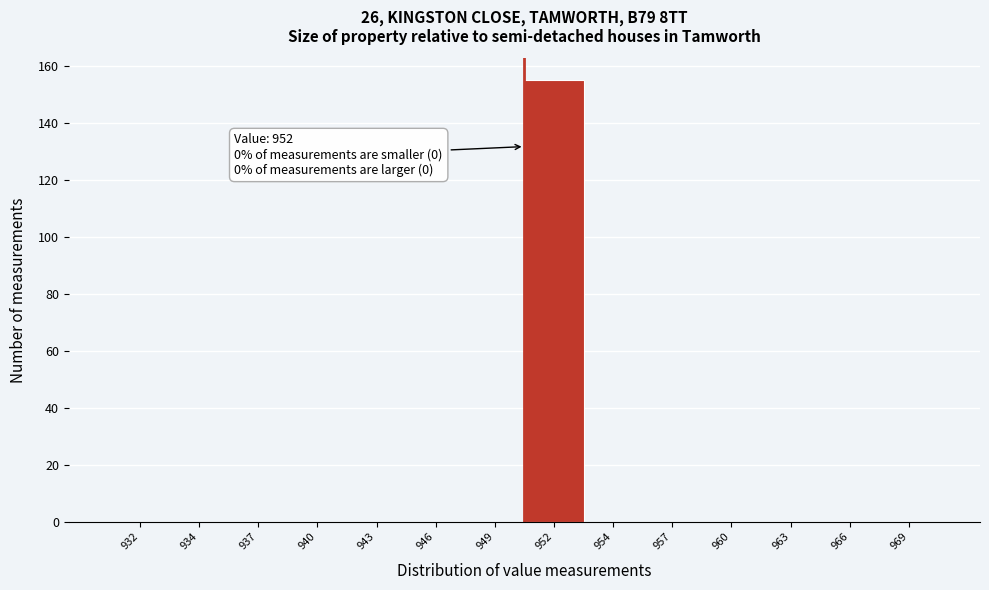

Reading right to left, transcribe all the data shown in this chart.

969=0	966=0	963=0	960=0	957=0	954=0	952=155	949=0	946=0	943=0	940=0	937=0	934=0	932=0